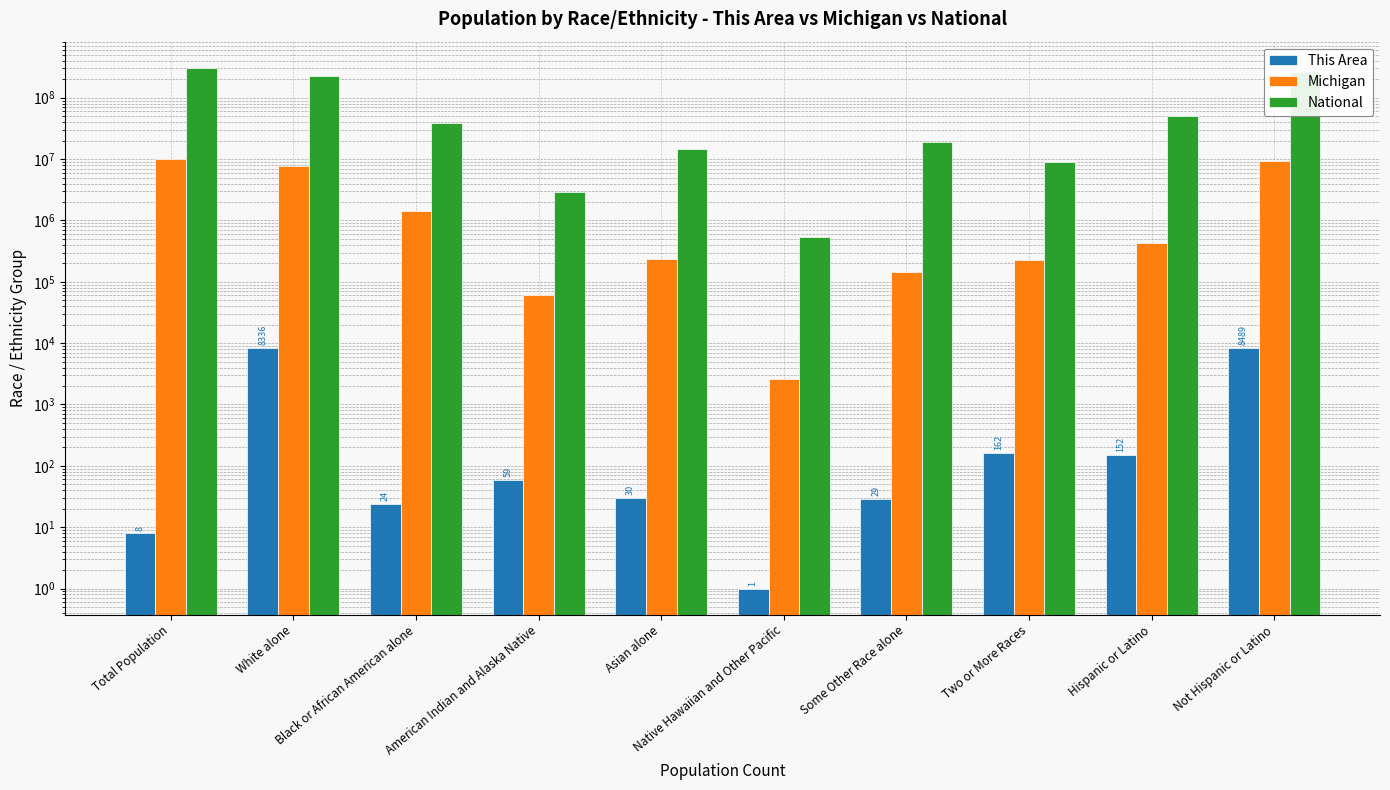

What is the label of the 9th bar from the right?

White alone